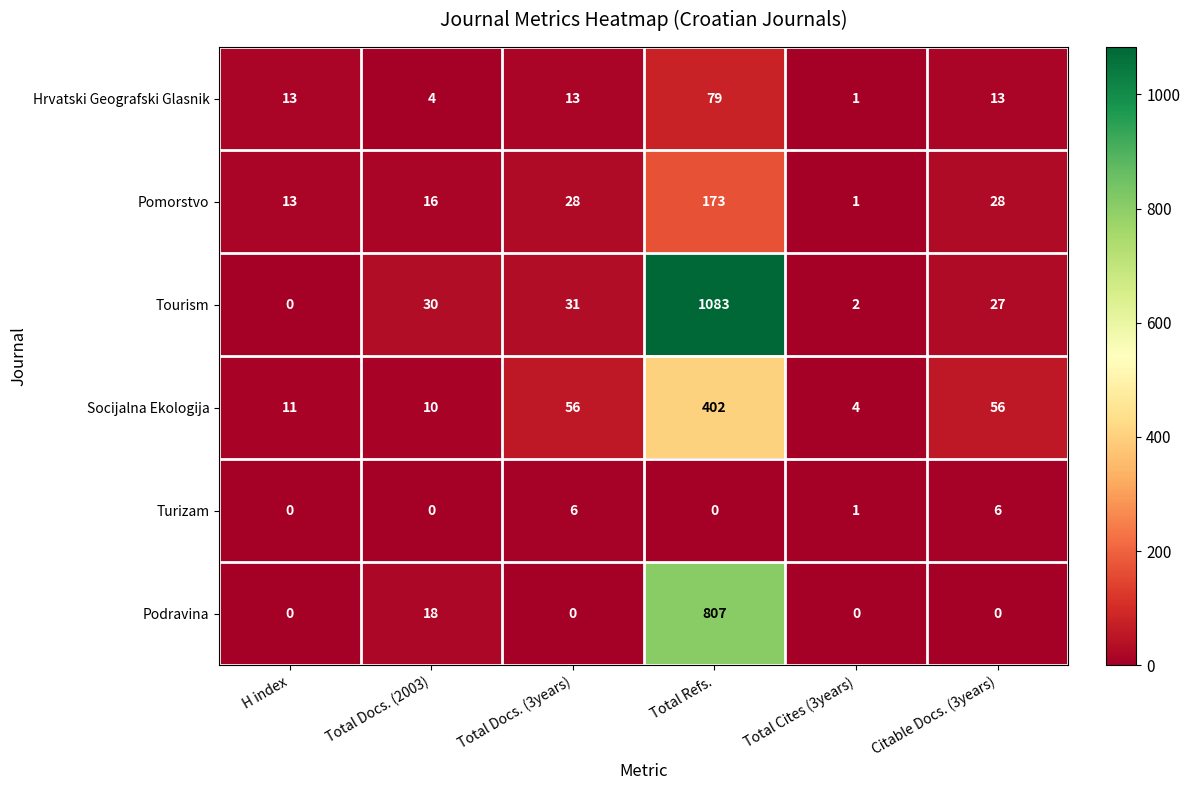

Which series changed the most between Total Docs. (2003) and Citable Docs. (3years)?

Socijalna Ekologija